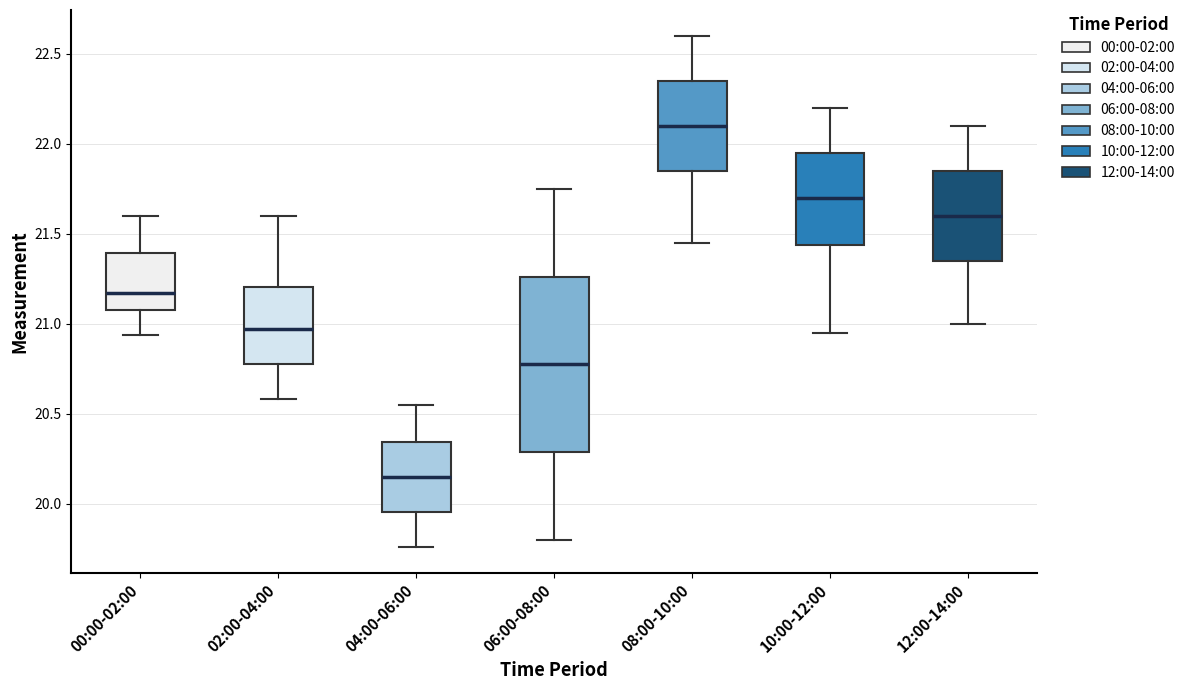

Reading left to right, transcribe this box plot: for each box, give where its median line is, the range the box spans, and where its two whiskers end, as read against the y-axis. The values are not printed on the chart, so give them approximately, as read against the axis.

00:00-02:00: median 21.15, box 21.10 to 21.40, whiskers 20.95 to 21.60
02:00-04:00: median 20.95, box 20.80 to 21.20, whiskers 20.60 to 21.60
04:00-06:00: median 20.15, box 19.95 to 20.35, whiskers 19.75 to 20.55
06:00-08:00: median 20.80, box 20.30 to 21.25, whiskers 19.80 to 21.75
08:00-10:00: median 22.10, box 21.85 to 22.35, whiskers 21.45 to 22.60
10:00-12:00: median 21.70, box 21.45 to 21.95, whiskers 20.95 to 22.20
12:00-14:00: median 21.60, box 21.35 to 21.85, whiskers 21.00 to 22.10